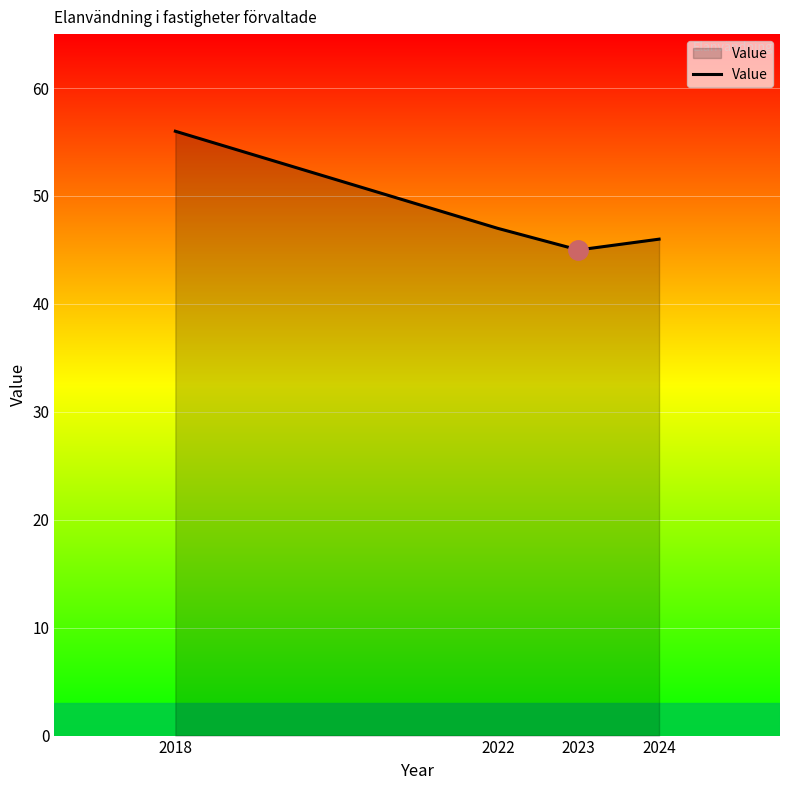

What is the change in value from 2018 to 2023?

-11